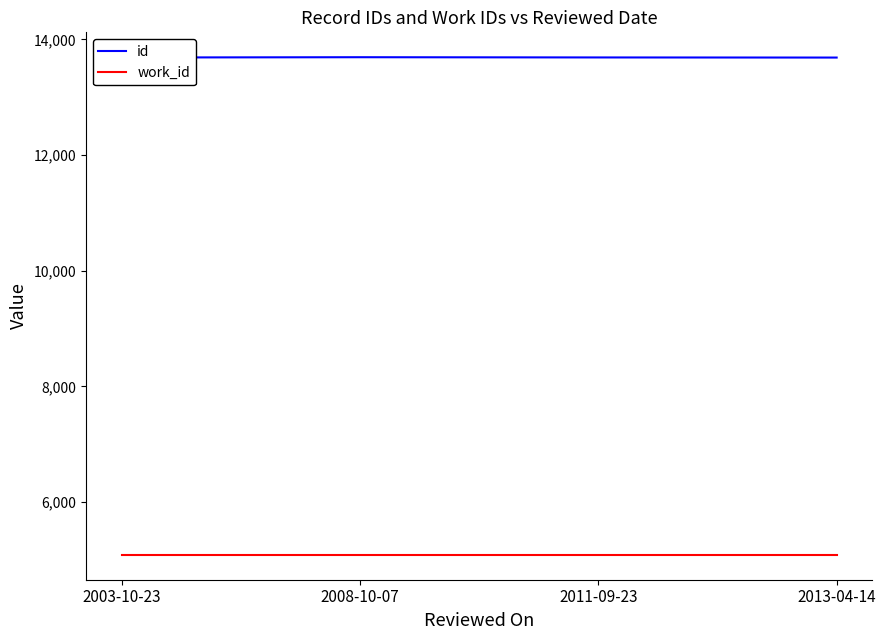

What is the total value across all series at 2003-10-23?

18776